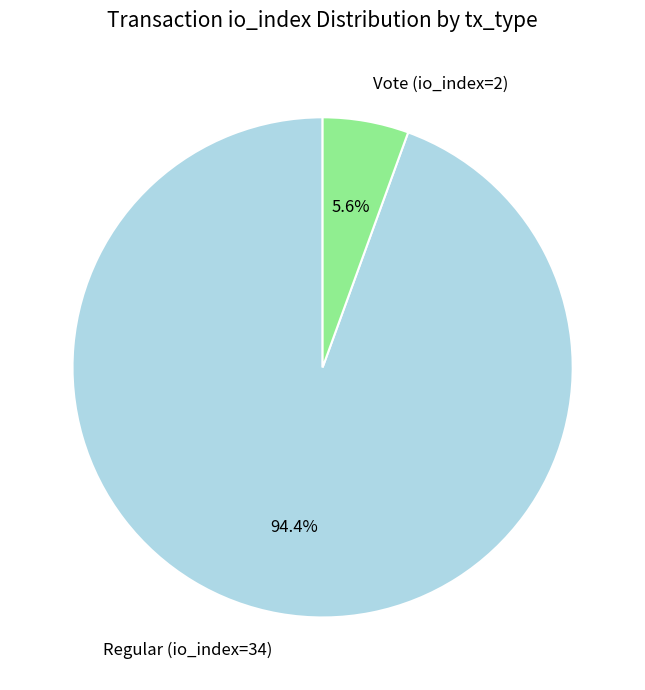

True or false: Vote (io_index=2) accounts for 6% of the total.

True